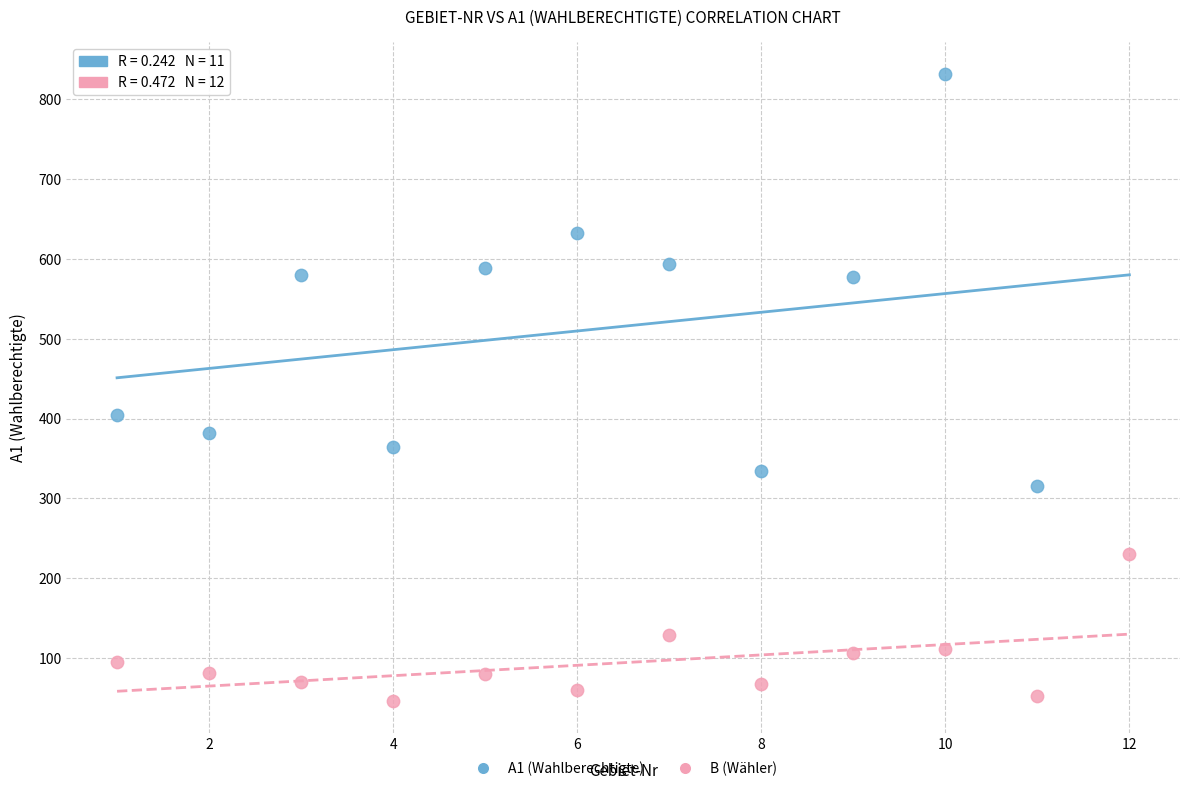

What are all the series names shown in the legend?

A1 (Wahlberechtigte), B (Wähler)